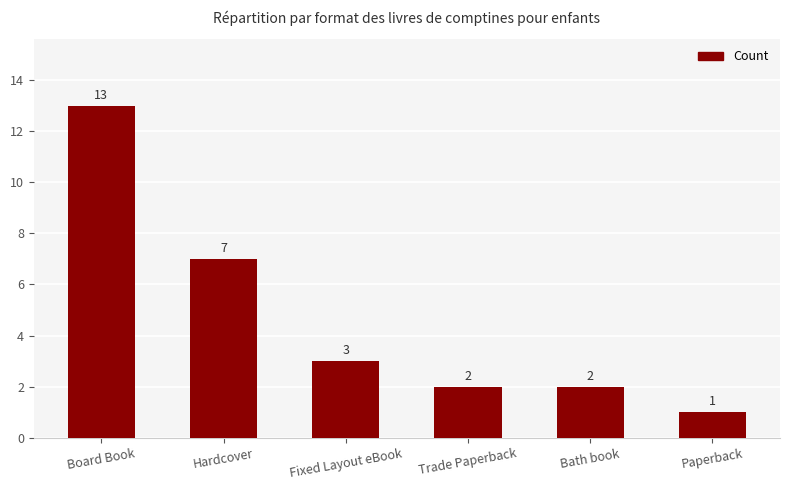

Approximately how many times larger is the value at Hardcover compared to Fixed Layout eBook?

2.3